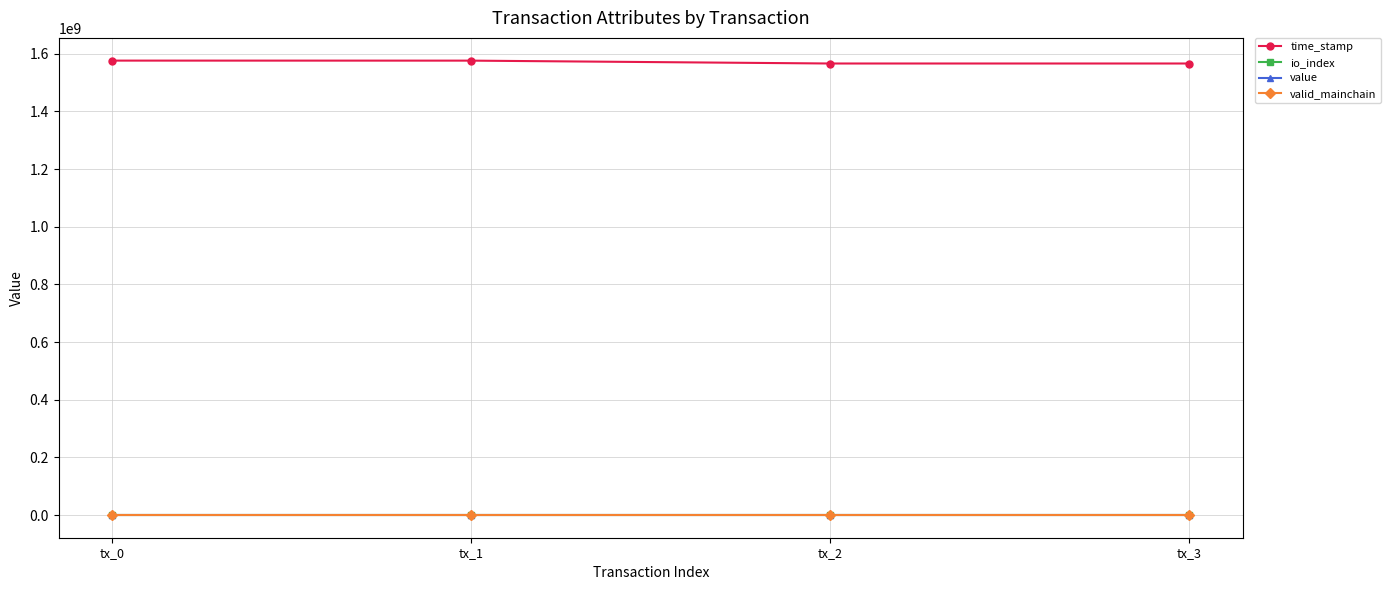

Count the number of data series in this chart.

4